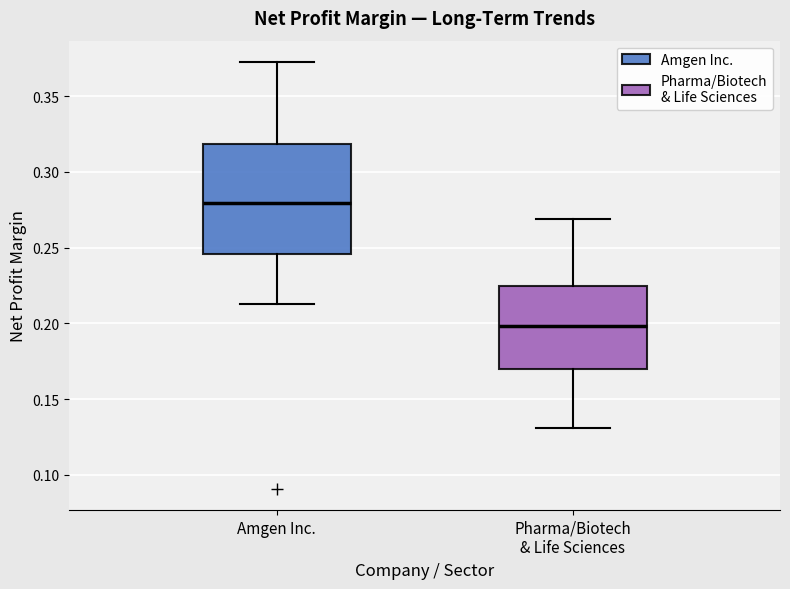

Comparing the boxes themselves (not the whiskers), which one is the tallest?

Amgen Inc.